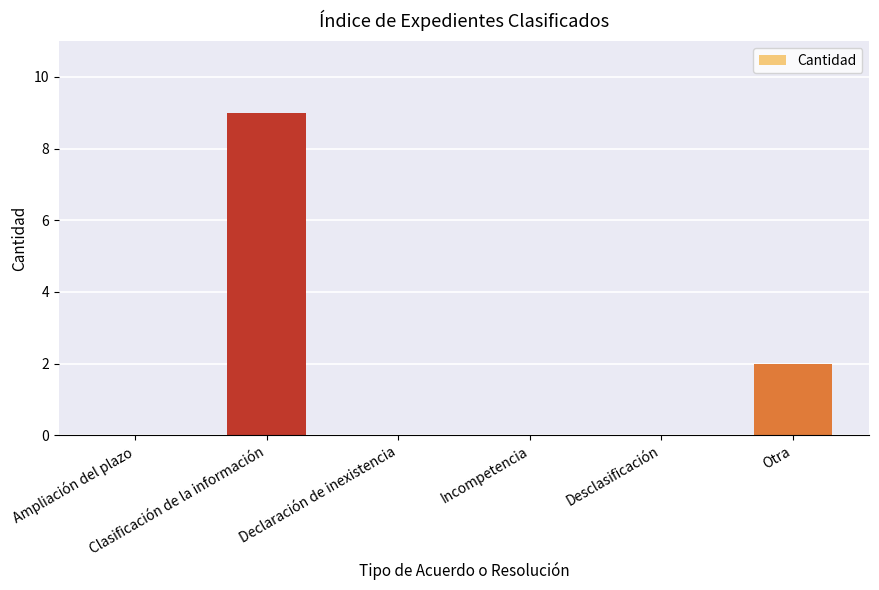

What is the average value?

2